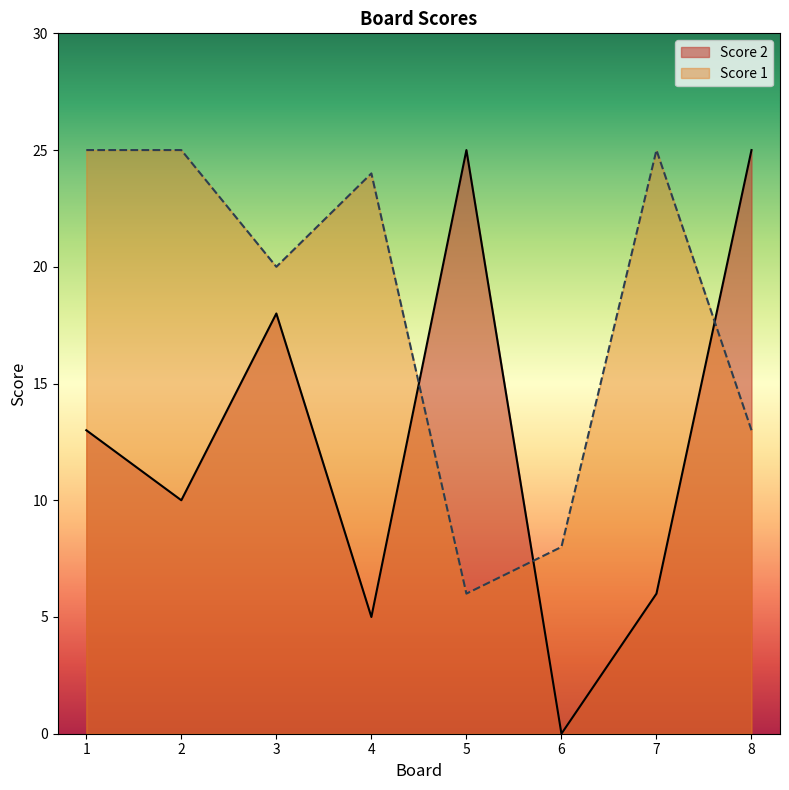

At which category does Score 2 reach its first local valley?

2